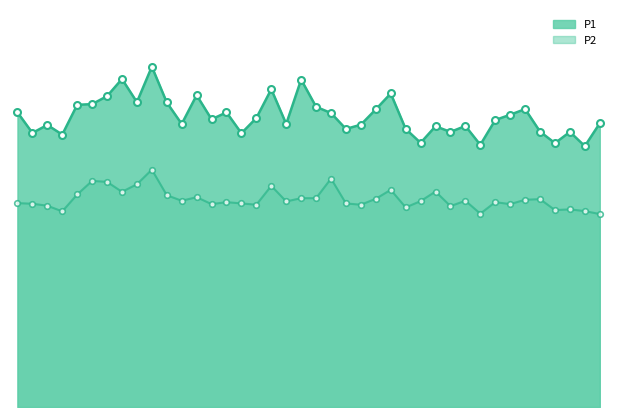

How many lines are shown in the chart?

2